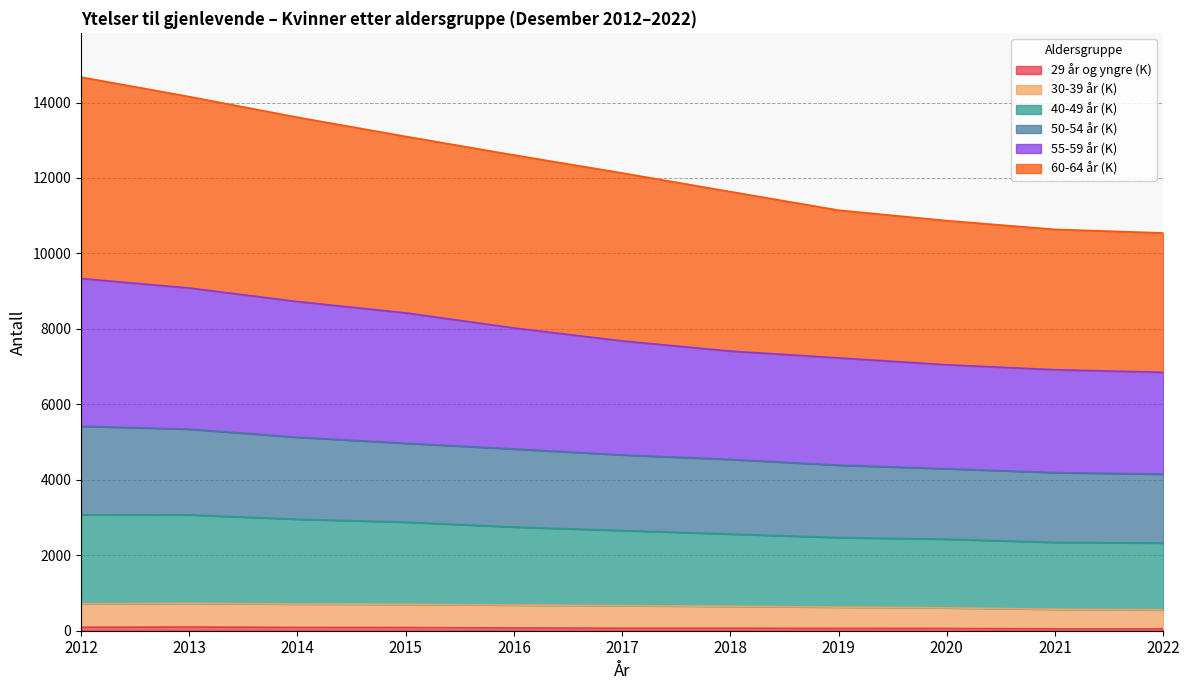

The value of 40-49 år (K) at 2019 is 2903. True or false?

False